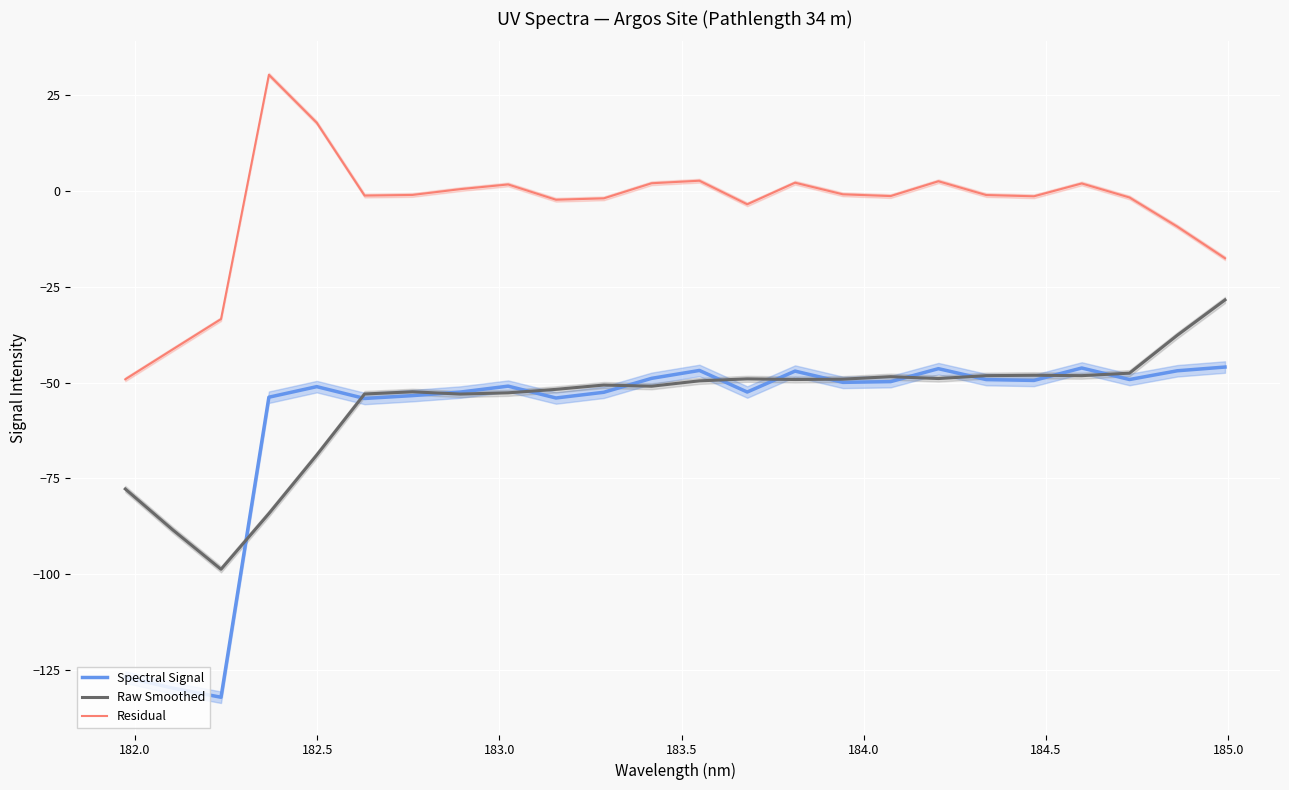

How many values in the Raw Smoothed series are below -49?

16